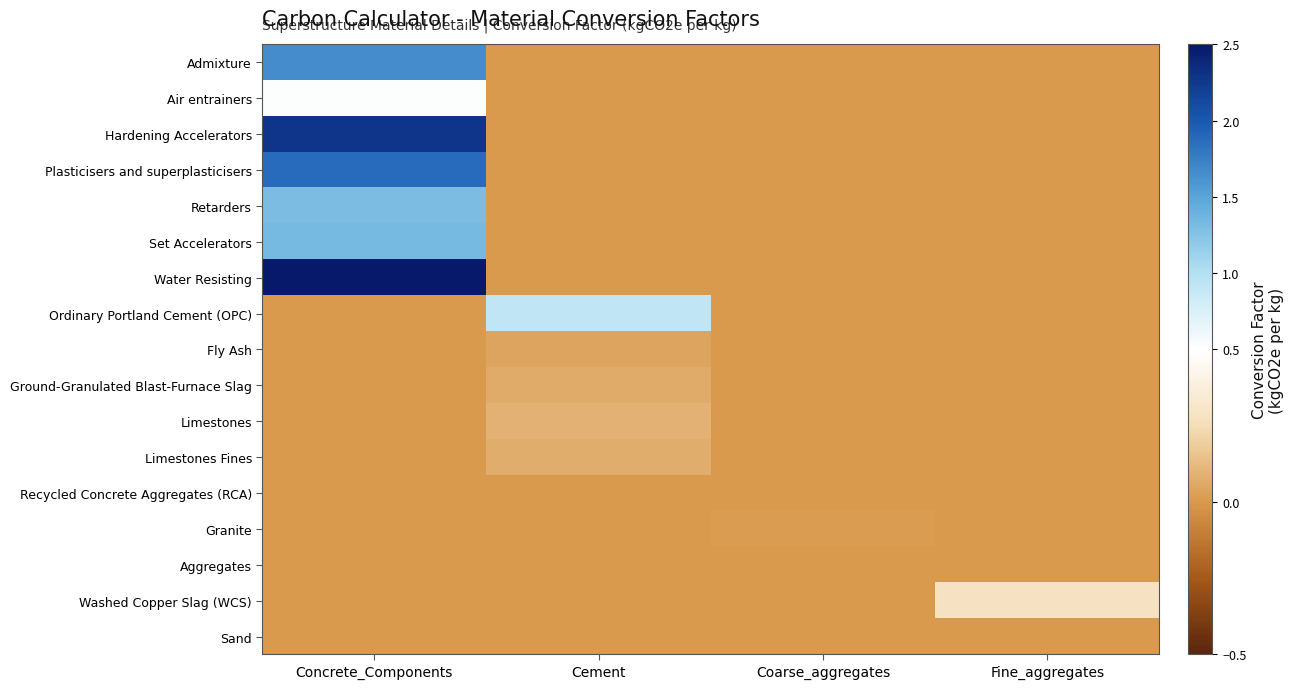

Reading left to right, transcribe all the data shown in this chart.

Admixture: Concrete_Components=1.7	Cement=0.0	Coarse_aggregates=0.0	Fine_aggregates=0.0
Air entrainers: Concrete_Components=0.5	Cement=0.0	Coarse_aggregates=0.0	Fine_aggregates=0.0
Hardening Accelerators: Concrete_Components=2.3	Cement=0.0	Coarse_aggregates=0.0	Fine_aggregates=0.0
Plasticisers and superplasticisers: Concrete_Components=1.9	Cement=0.0	Coarse_aggregates=0.0	Fine_aggregates=0.0
Retarders: Concrete_Components=1.3	Cement=0.0	Coarse_aggregates=0.0	Fine_aggregates=0.0
Set Accelerators: Concrete_Components=1.3	Cement=0.0	Coarse_aggregates=0.0	Fine_aggregates=0.0
Water Resisting: Concrete_Components=2.7	Cement=0.0	Coarse_aggregates=0.0	Fine_aggregates=0.0
Ordinary Portland Cement (OPC): Concrete_Components=0.0	Cement=0.9	Coarse_aggregates=0.0	Fine_aggregates=0.0
Fly Ash: Concrete_Components=0.0	Cement=0.0	Coarse_aggregates=0.0	Fine_aggregates=0.0
Ground-Granulated Blast-Furnace Slag: Concrete_Components=0.0	Cement=0.1	Coarse_aggregates=0.0	Fine_aggregates=0.0
Limestones: Concrete_Components=0.0	Cement=0.1	Coarse_aggregates=0.0	Fine_aggregates=0.0
Limestones Fines: Concrete_Components=0.0	Cement=0.1	Coarse_aggregates=0.0	Fine_aggregates=0.0
Recycled Concrete Aggregates (RCA): Concrete_Components=0.0	Cement=0.0	Coarse_aggregates=0.0	Fine_aggregates=0.0
Granite: Concrete_Components=0.0	Cement=0.0	Coarse_aggregates=0.0	Fine_aggregates=0.0
Aggregates: Concrete_Components=0.0	Cement=0.0	Coarse_aggregates=0.0	Fine_aggregates=0.0
Washed Copper Slag (WCS): Concrete_Components=0.0	Cement=0.0	Coarse_aggregates=0.0	Fine_aggregates=0.3
Sand: Concrete_Components=0.0	Cement=0.0	Coarse_aggregates=0.0	Fine_aggregates=0.0